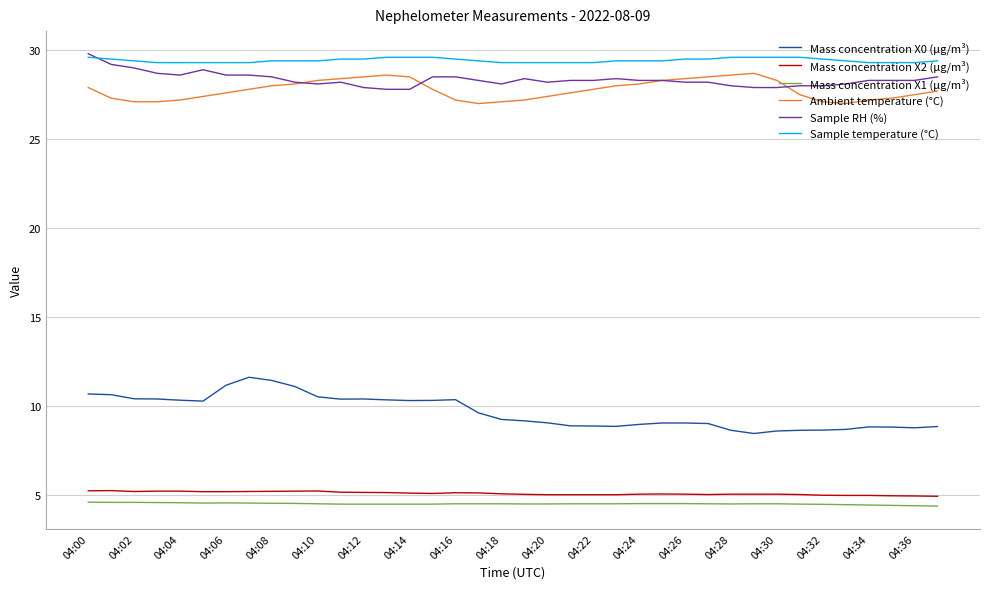

True or false: Mass concentration X2 (μg/m³) and Mass concentration X0 (μg/m³) intersect in this chart.

False